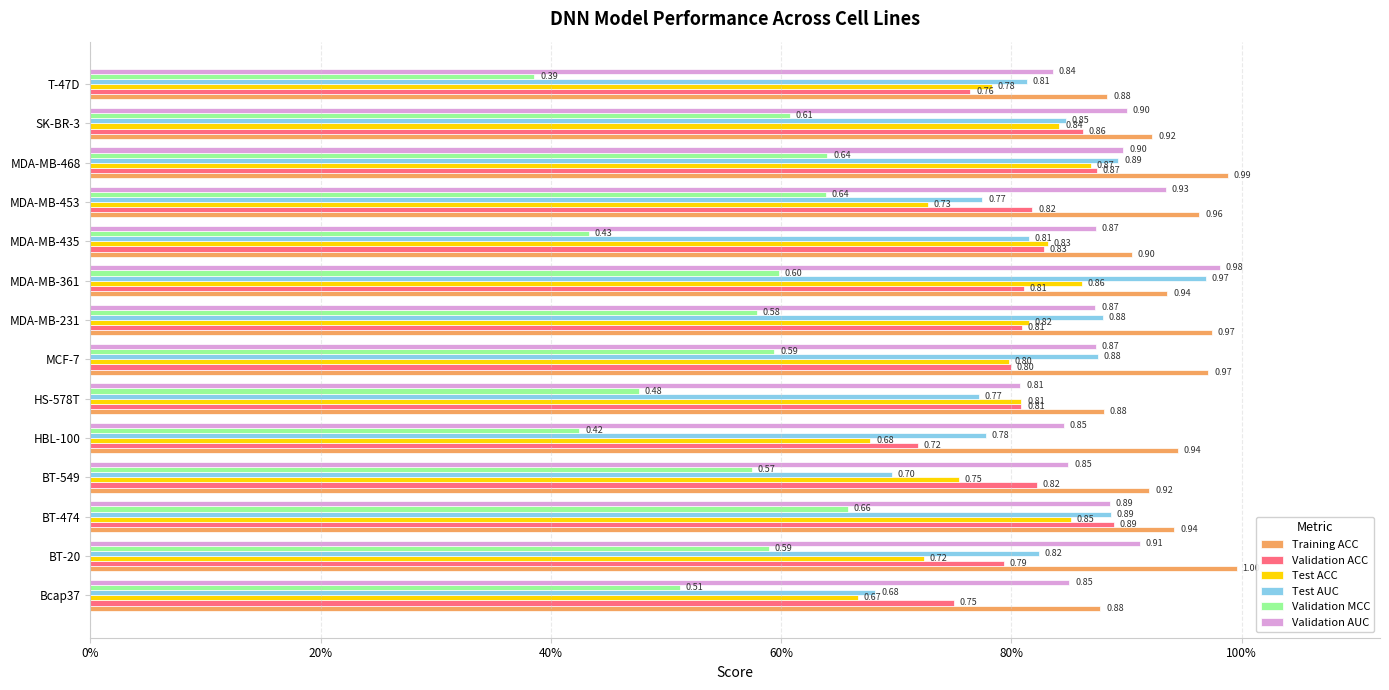

What is the difference between the maximum and second lowest values in the Training ACC series?

0.1